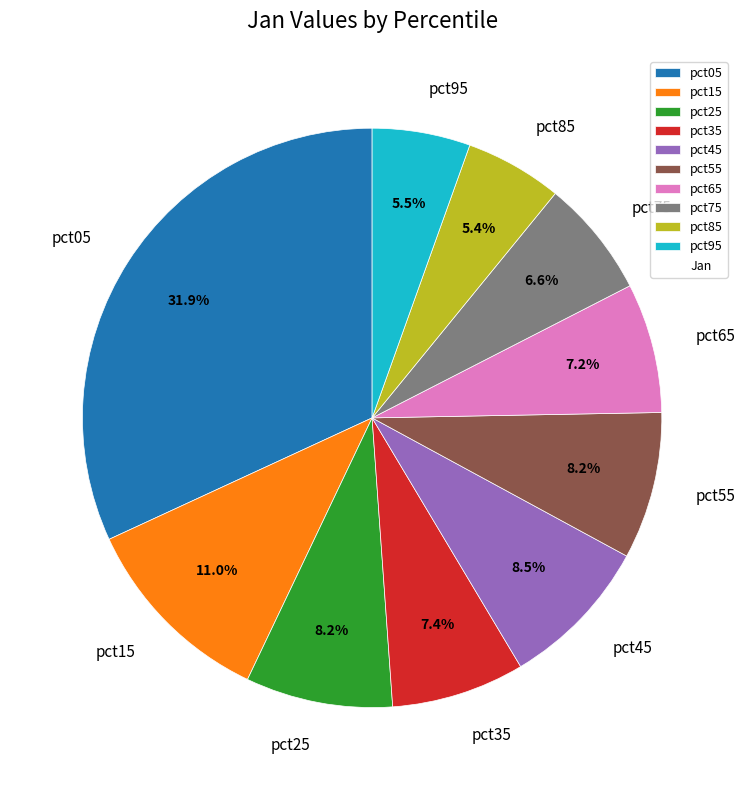

Between pct45 and pct85, which is larger?

pct45